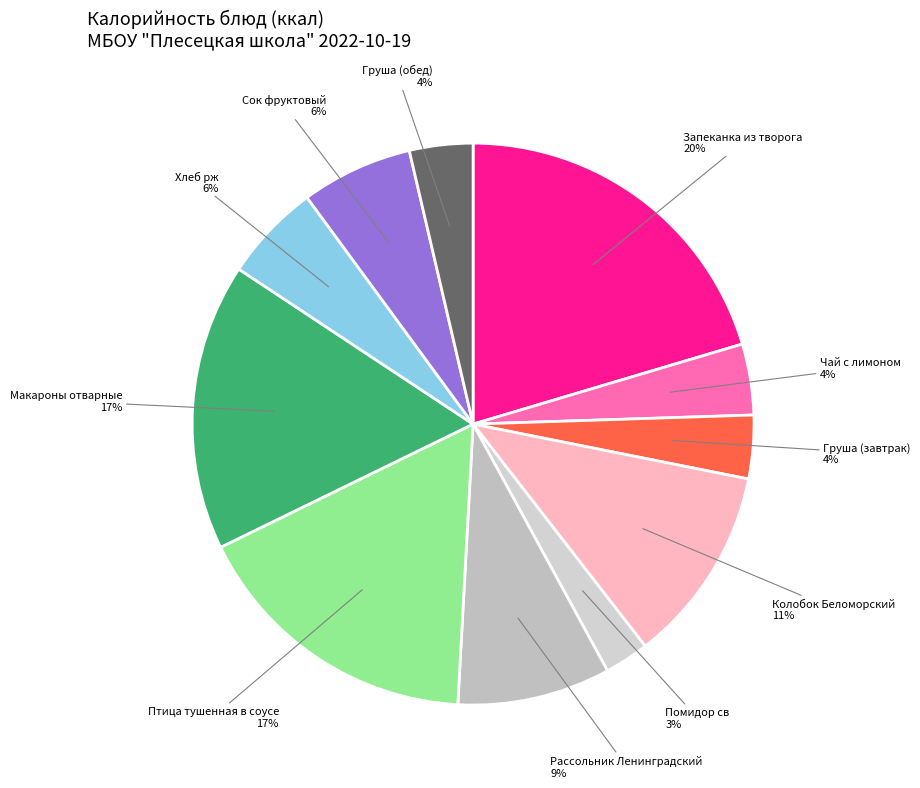

Count the number of slices in the pie.

11